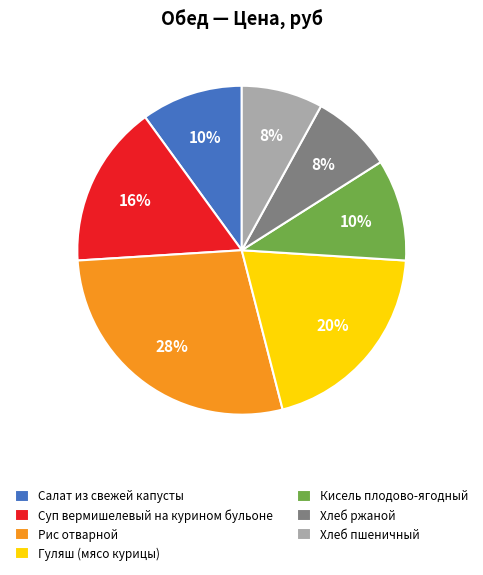

To the nearest percent, what is the combined percentage of Рис отварной and Суп вермишелевый на курином бульоне?

44%